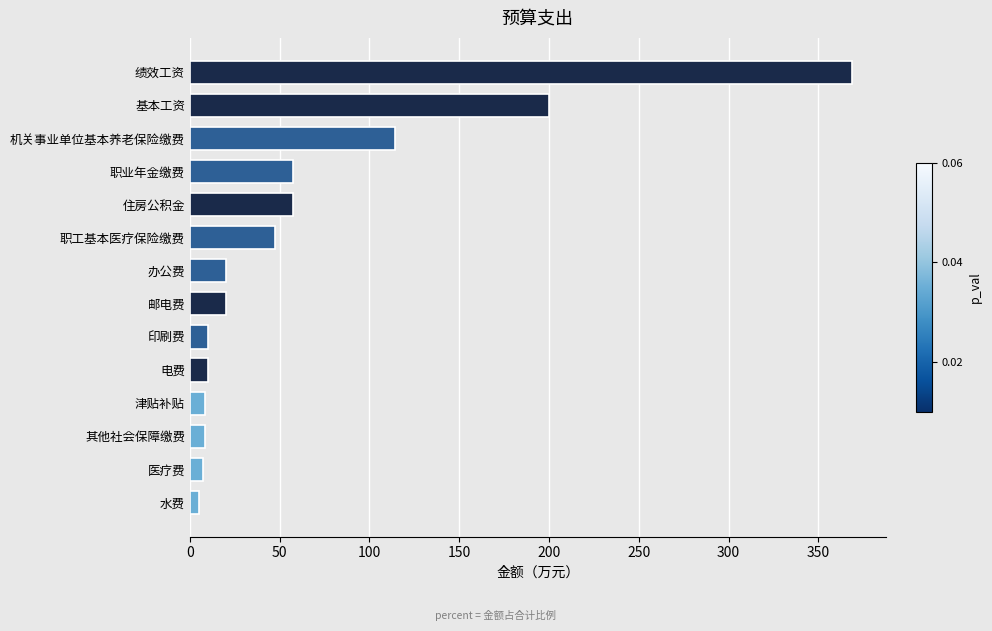

What is the change in value from 绩效工资 to 津贴补贴?

-360.3